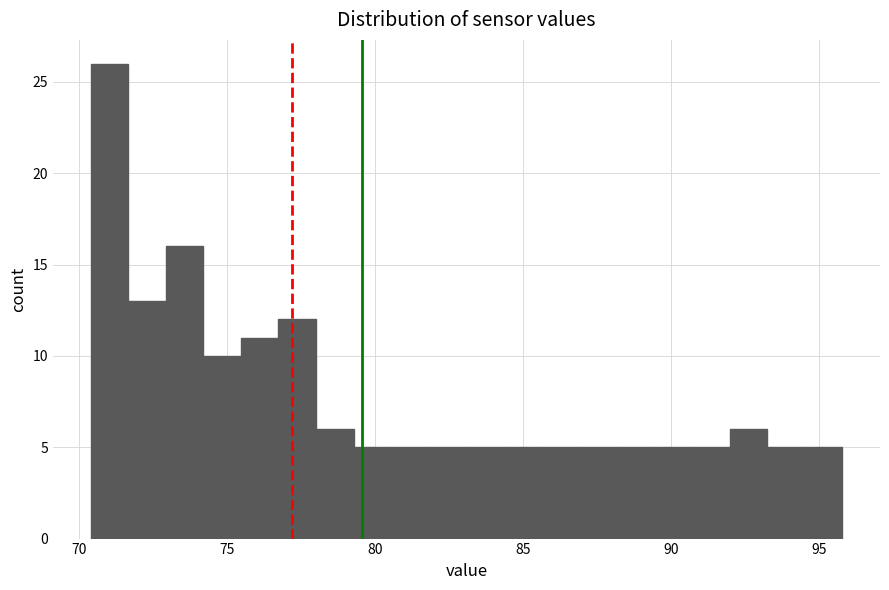

Read against the x-axis, roughly where is the centre of the tallest bar?

71.0